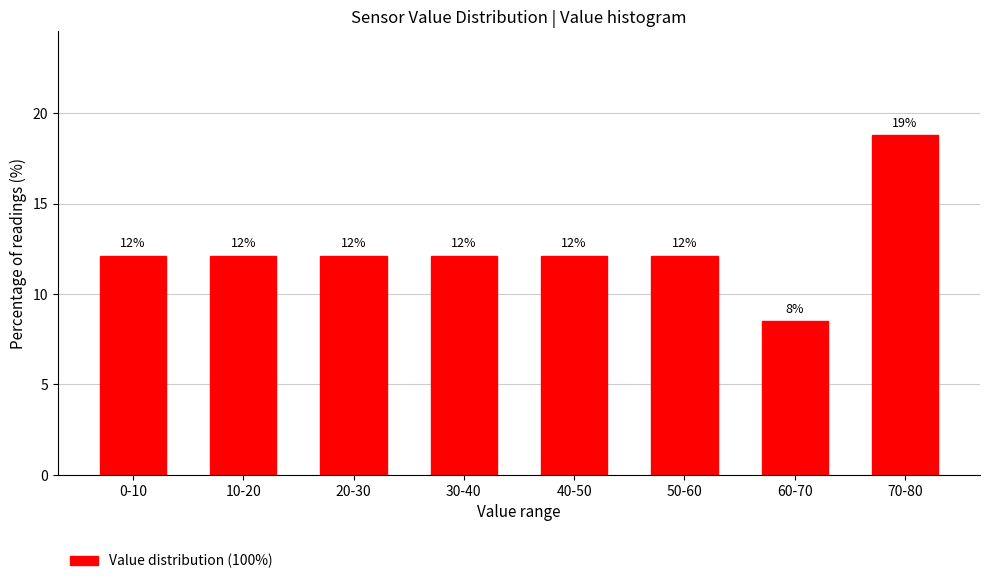

How many bars are there in total?

8